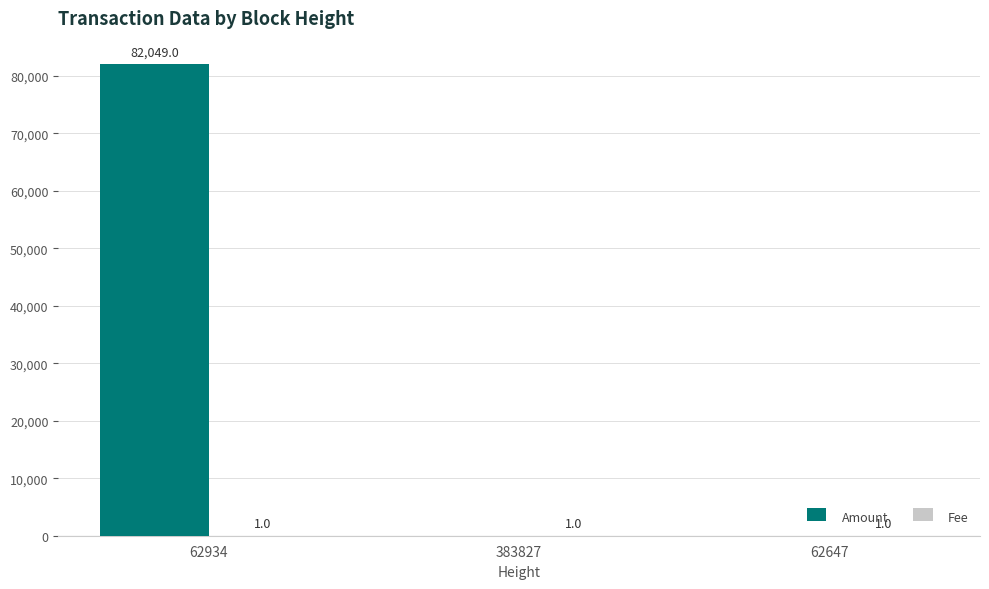

At which category is the sum across all series the highest?

62934